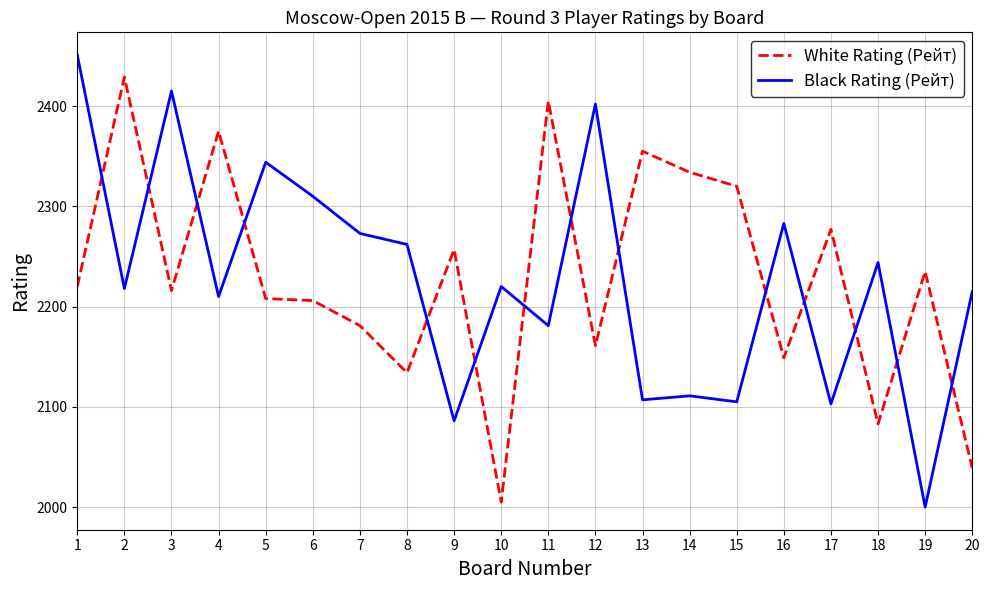

What is the difference between the White Rating (Рейт) values at 4 and 7?

194